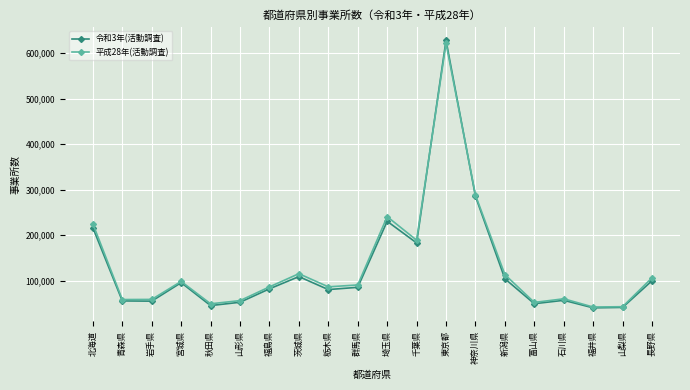

What is the difference between the highest and lowest values at 富山県?

2798